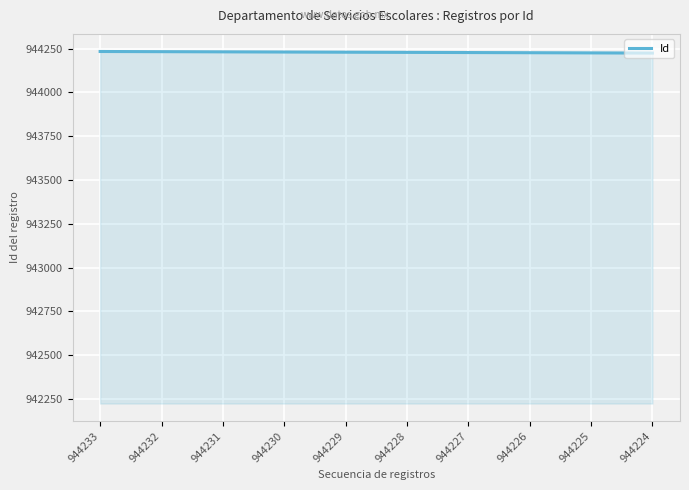

What is the minimum value shown in the chart?

944224.0